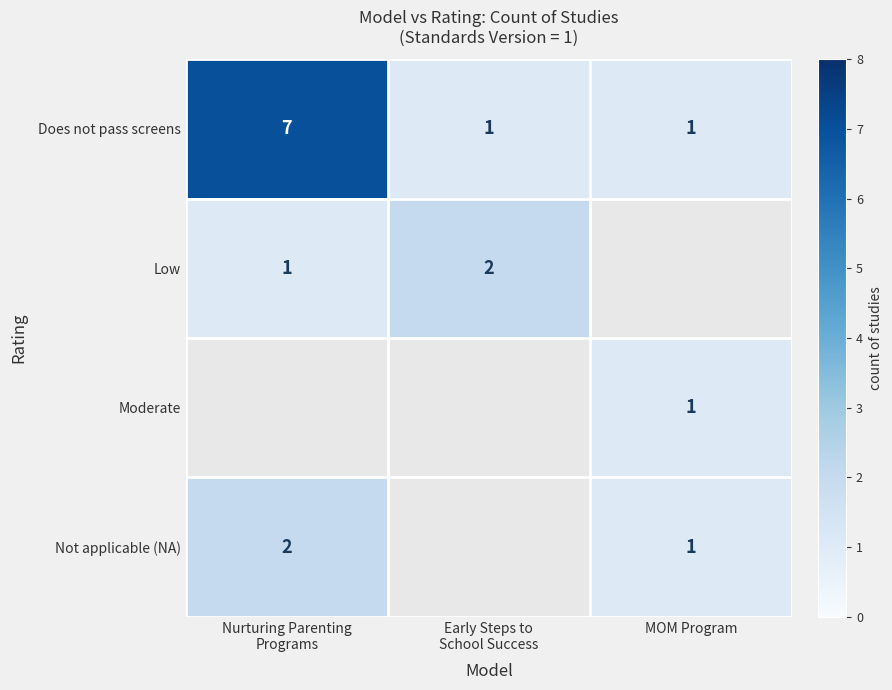

How many data points in Does not pass screens are above 1?

1